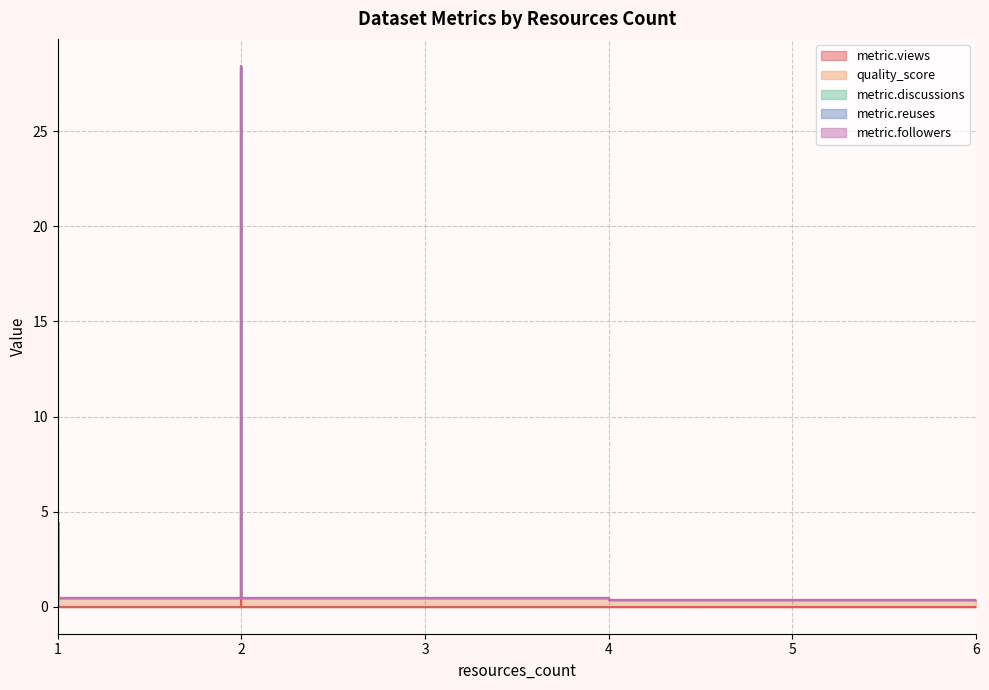

Which category has the lowest value in the metric.reuses series?

4